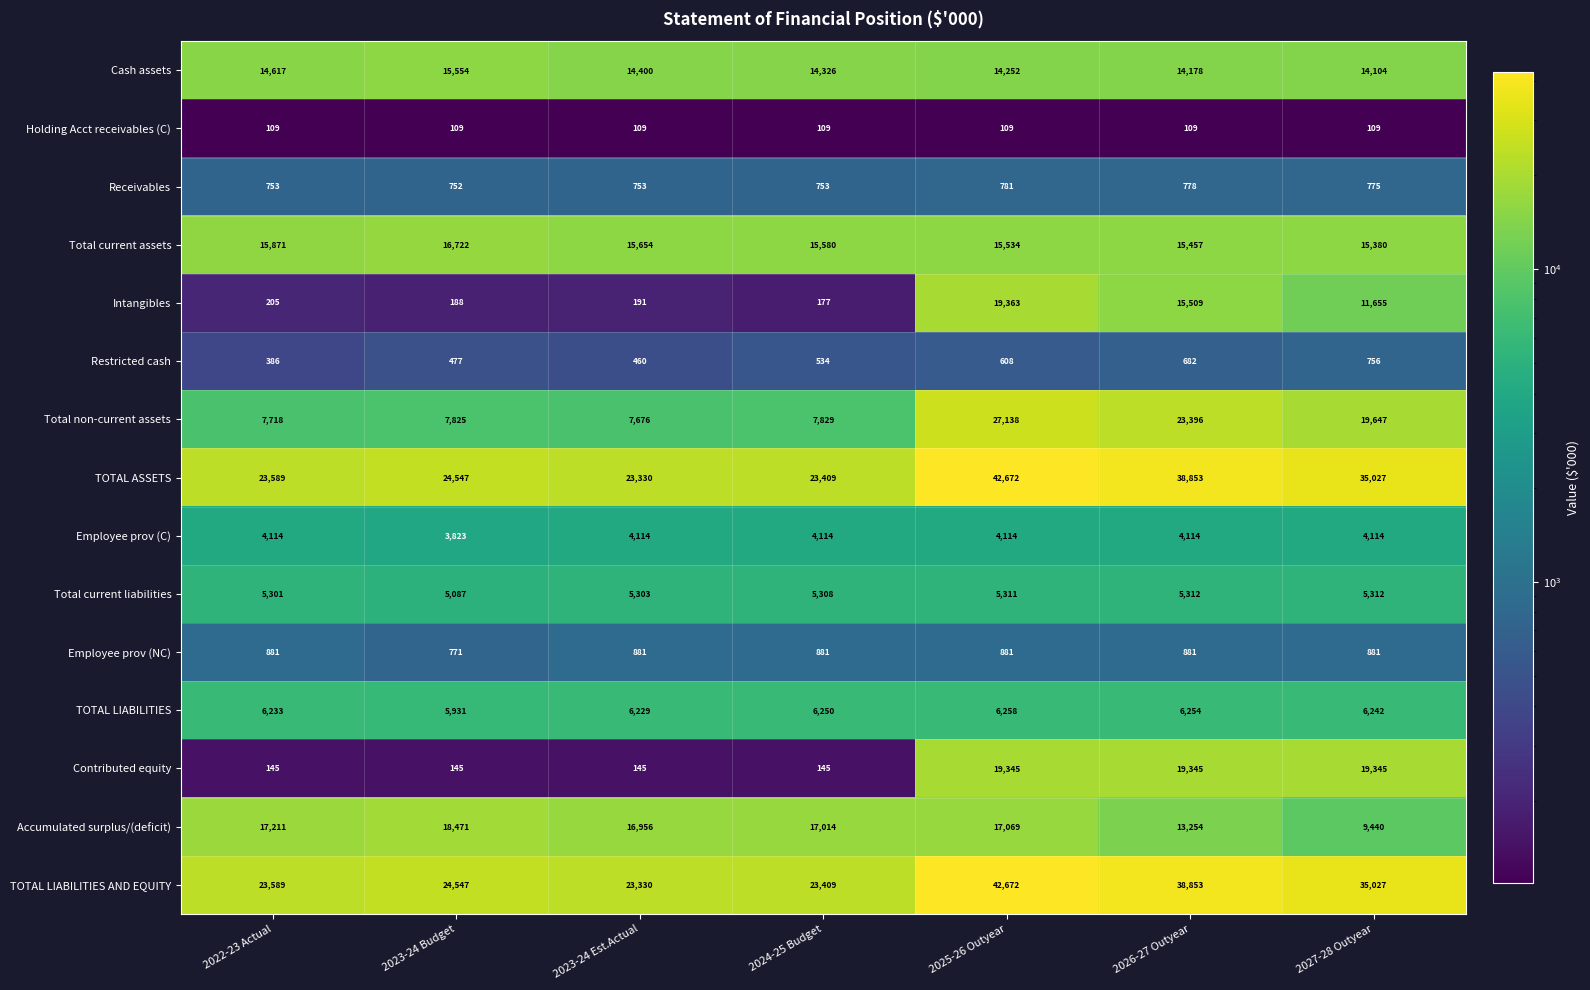

What is the smallest value displayed?

109